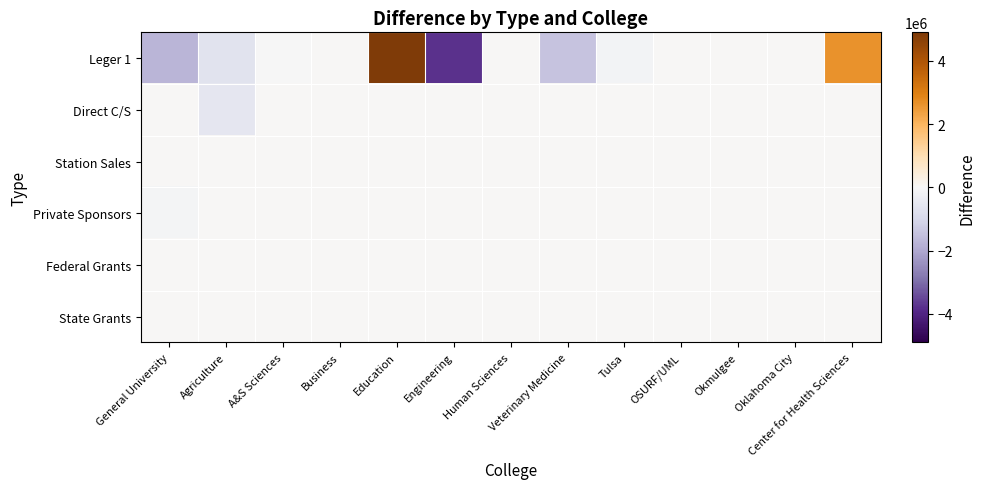

At OSURF/UML, list the series in order from largest to smallest.

Leger 1, Direct C/S, Station Sales, Private Sponsors, Federal Grants, State Grants